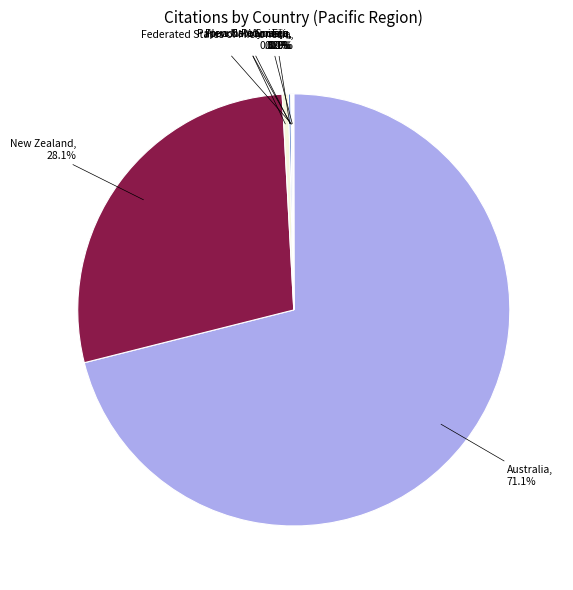

Which slice is the largest?

Australia